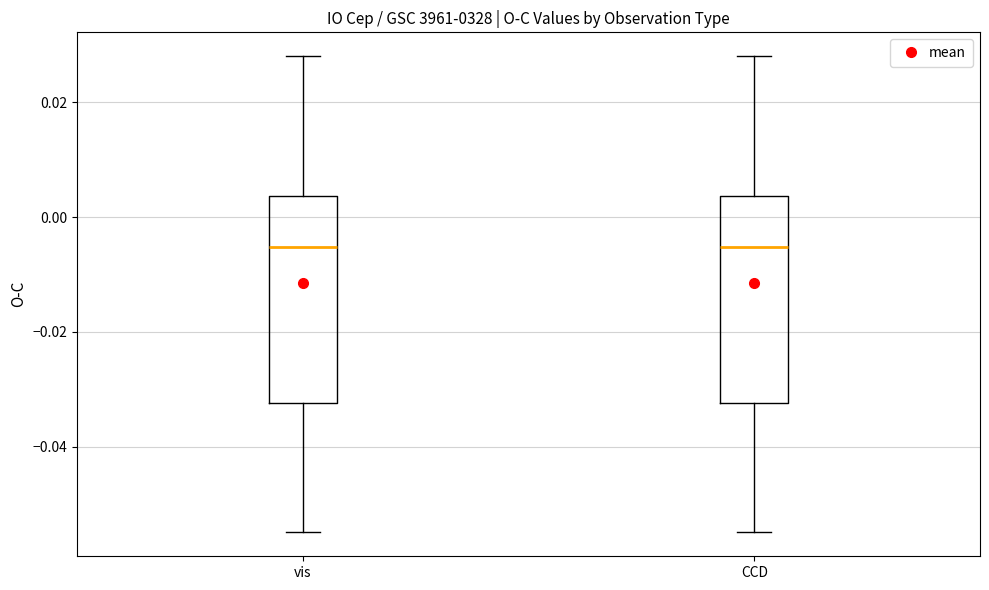

Reading left to right, transcribe this box plot: for each box, give where its median line is, the range the box spans, and where its two whiskers end, as read against the y-axis. The values are not printed on the chart, so give them approximately, as read against the axis.

vis: median -0.006, box -0.032 to 0.004, whiskers -0.054 to 0.028
CCD: median -0.006, box -0.032 to 0.004, whiskers -0.054 to 0.028